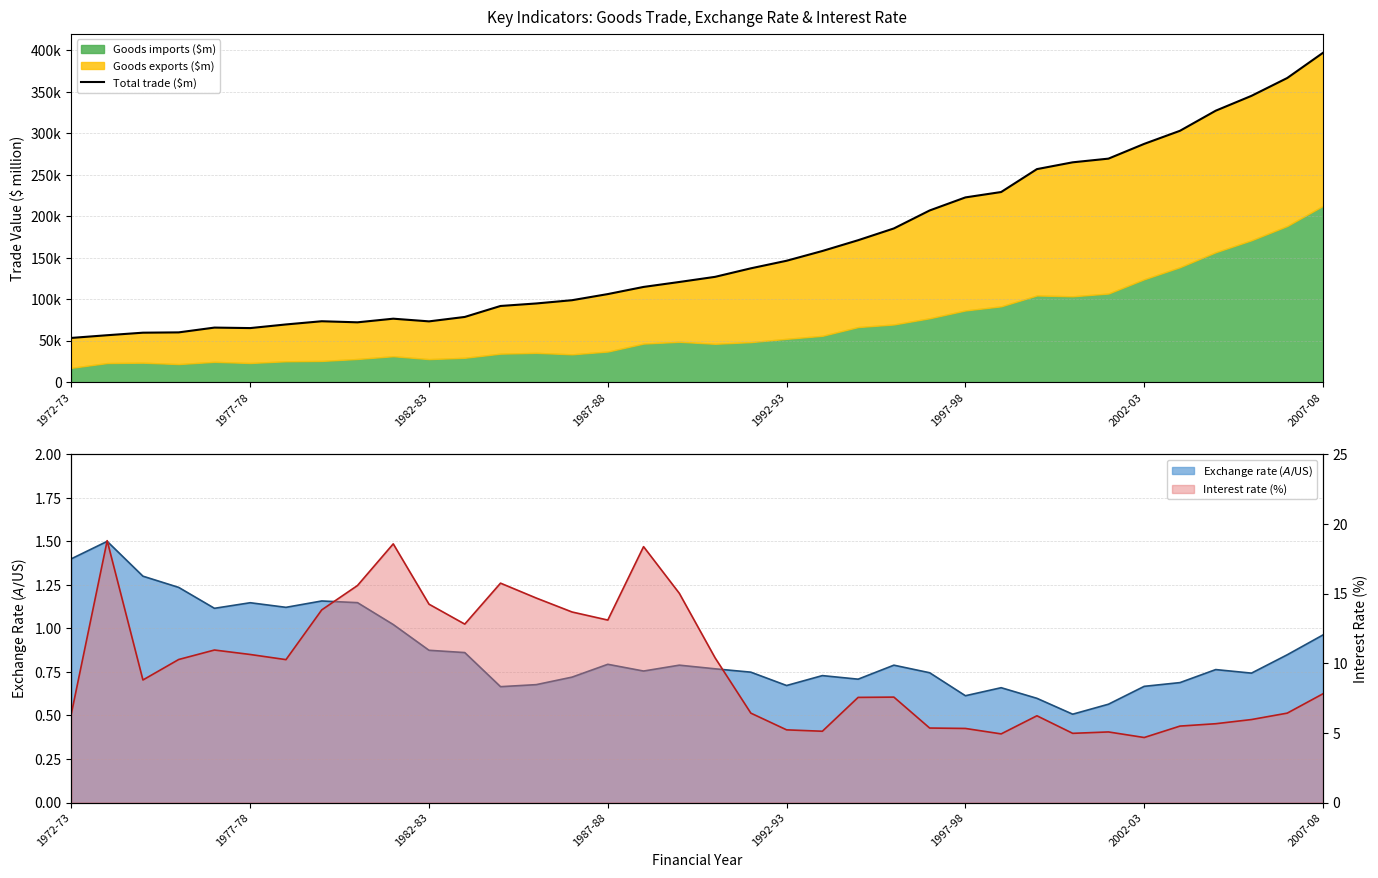

What is the ratio of the value at 11 to the value at 22?

0.5